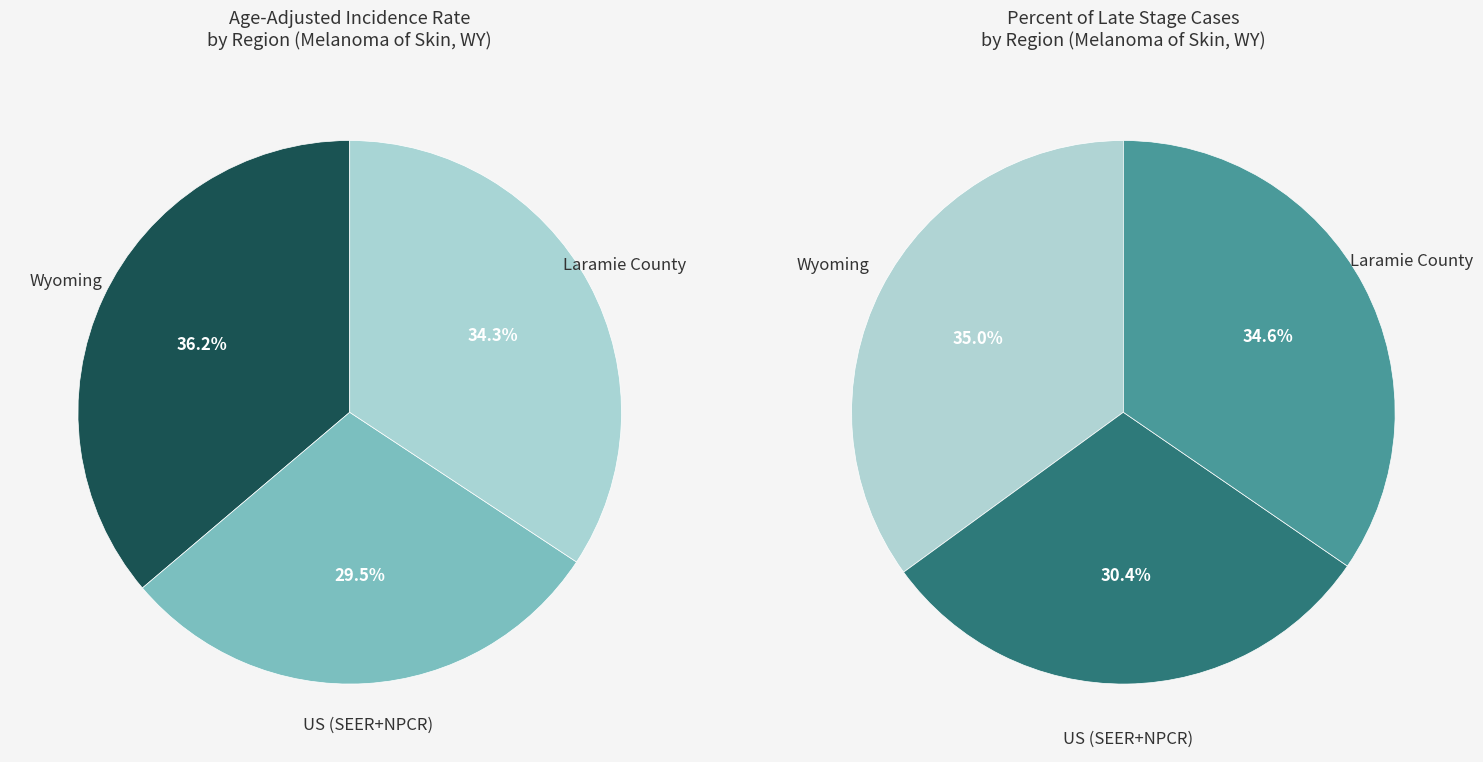

Is there a majority slice in this chart?

No